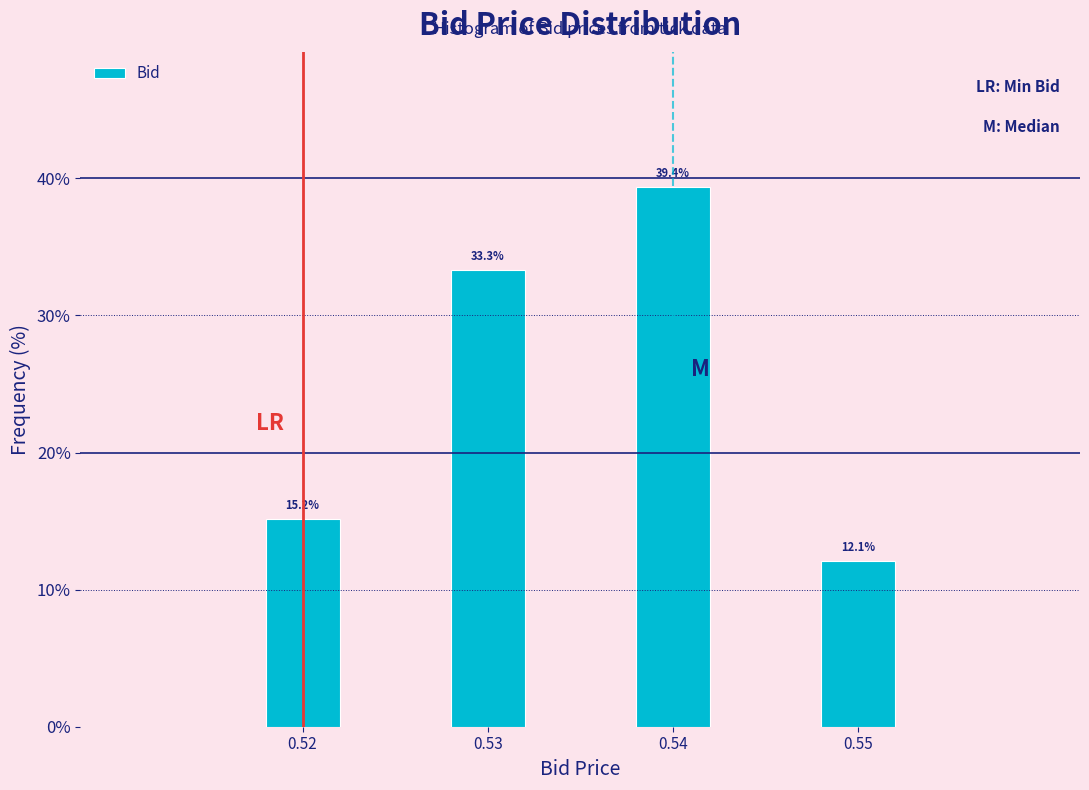

Reading left to right, list every bar in this chart as the range it spans on the x-axis followed by its height.

0.515 to 0.525: 15.2
0.525 to 0.535: 33.3
0.535 to 0.545: 39.4
0.545 to 0.555: 12.1